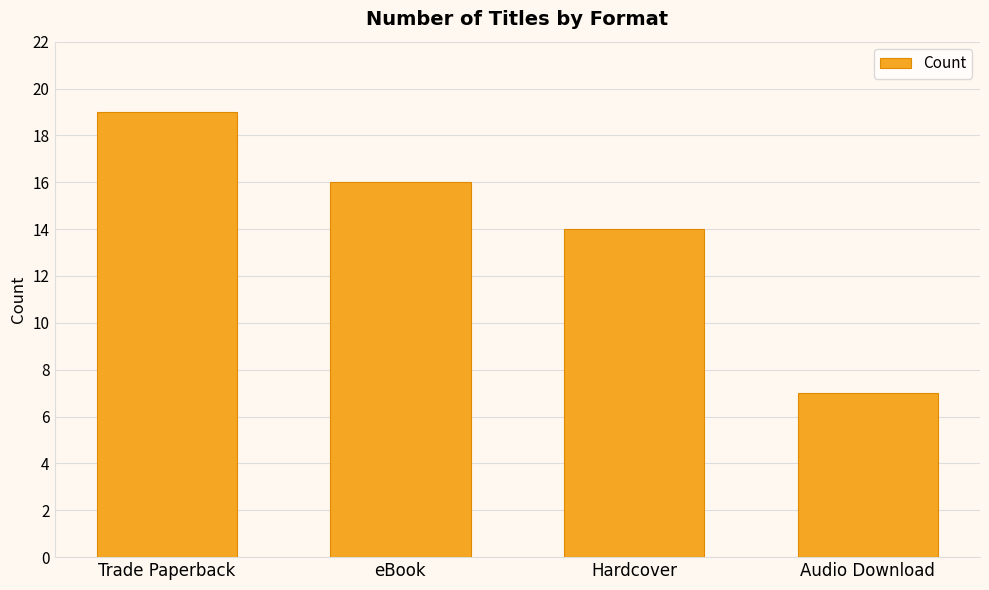

How many values are between 14 and 19?

3